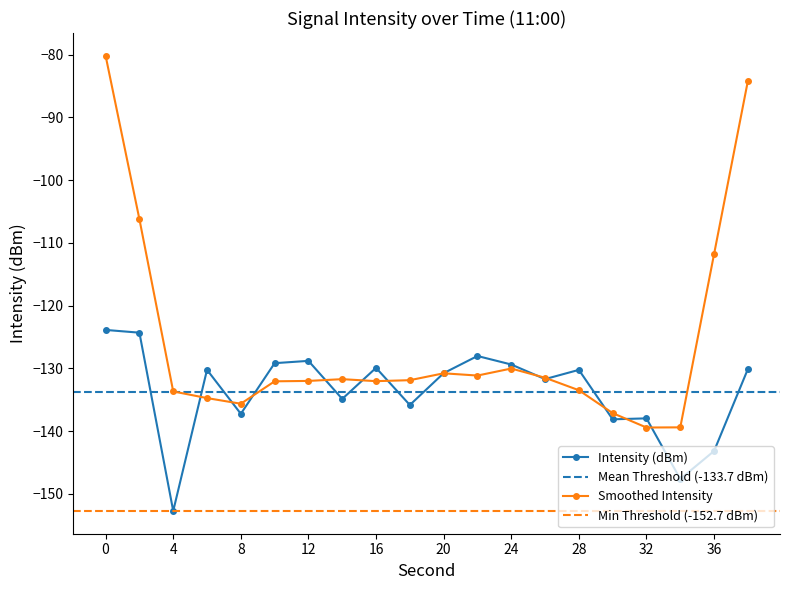

True or false: the data shows -170.9 at 16.

False